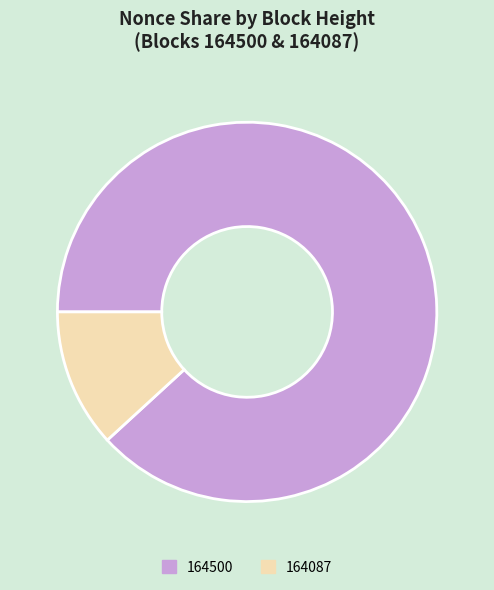

Does 164500 account for over 50% of the chart?

Yes